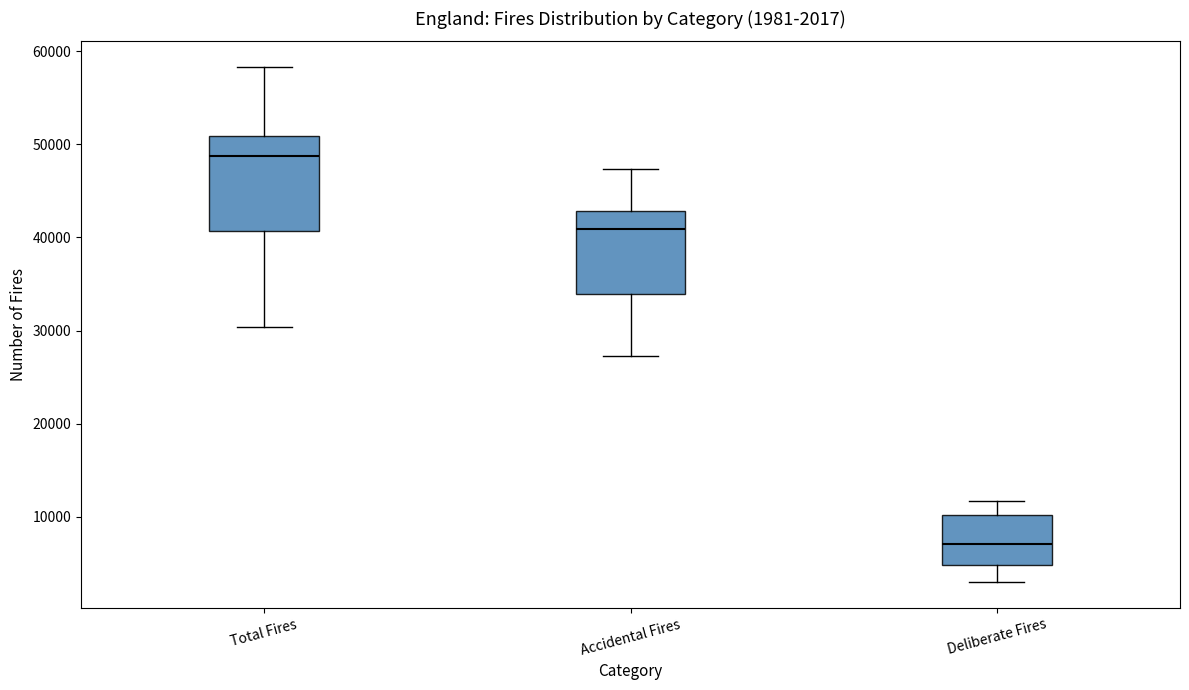

Which box's median line is the lowest?

Deliberate Fires